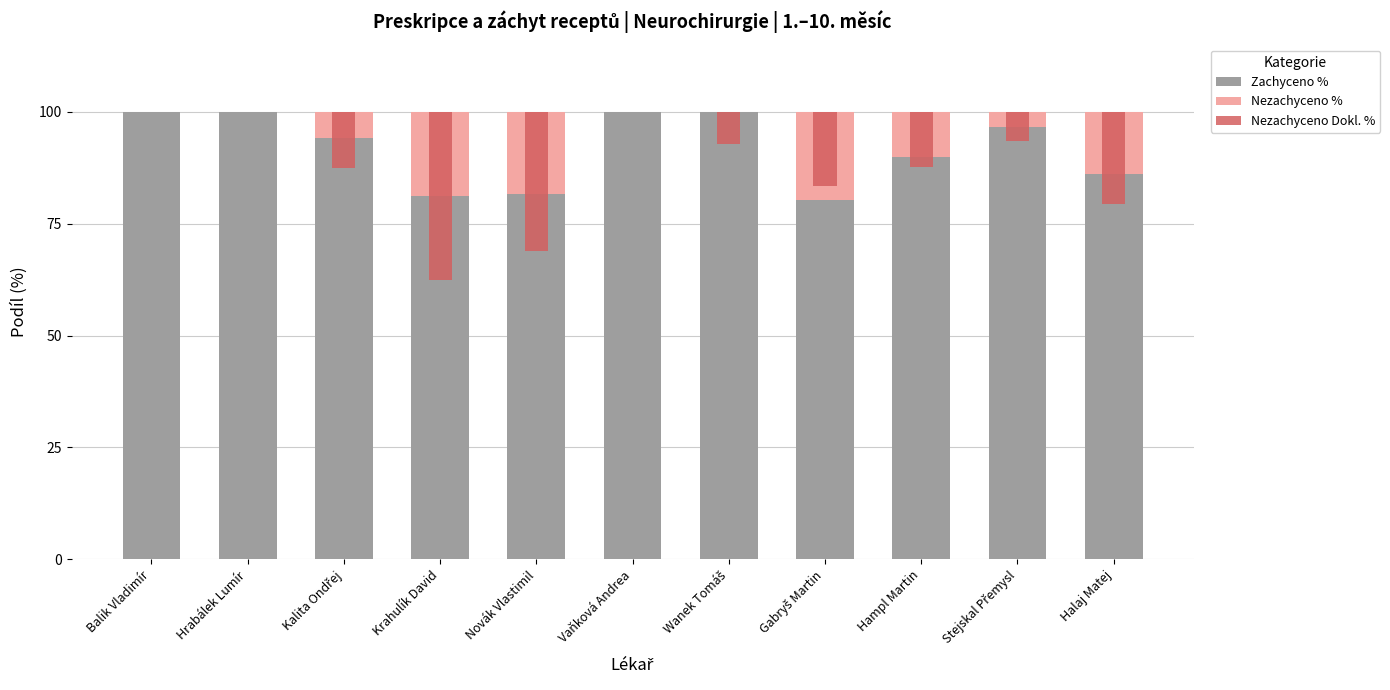

What are all the series names shown in the legend?

Zachyceno %, Nezachyceno %, Nezachyceno Dokl. %